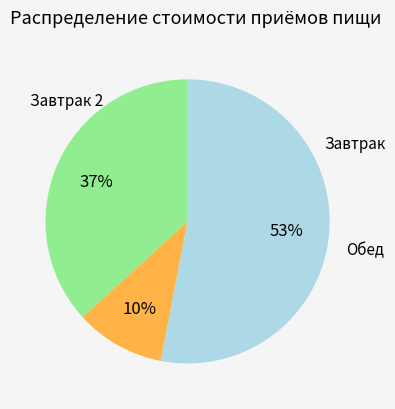

To the nearest percent, what is the average slice percentage?

33%